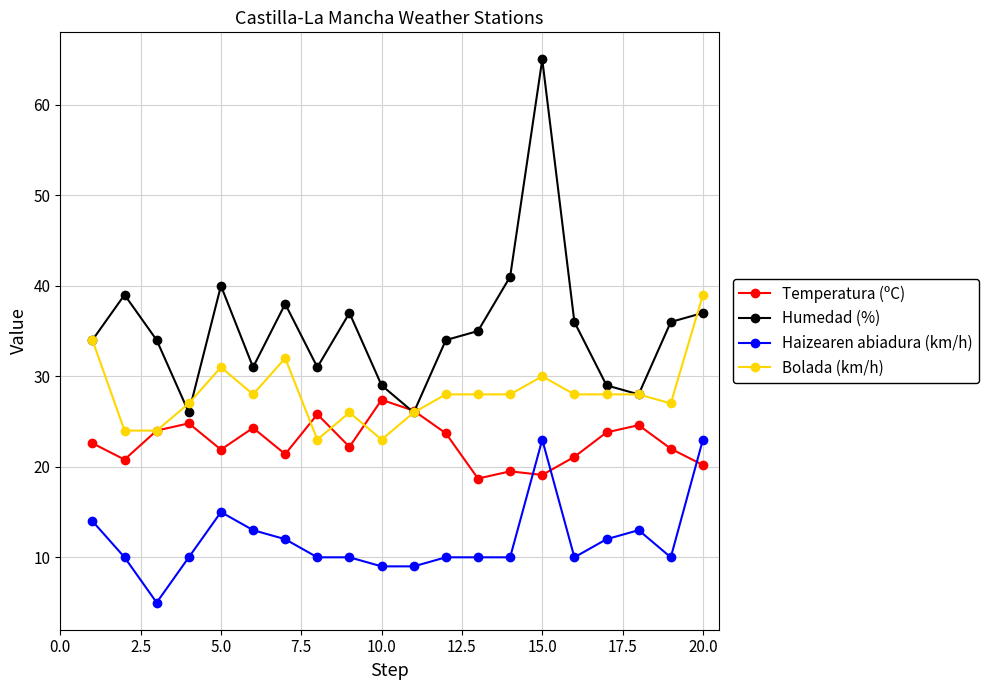

What is the difference between the maximum and minimum values in the Haizearen abiadura (km/h) series?

18.0